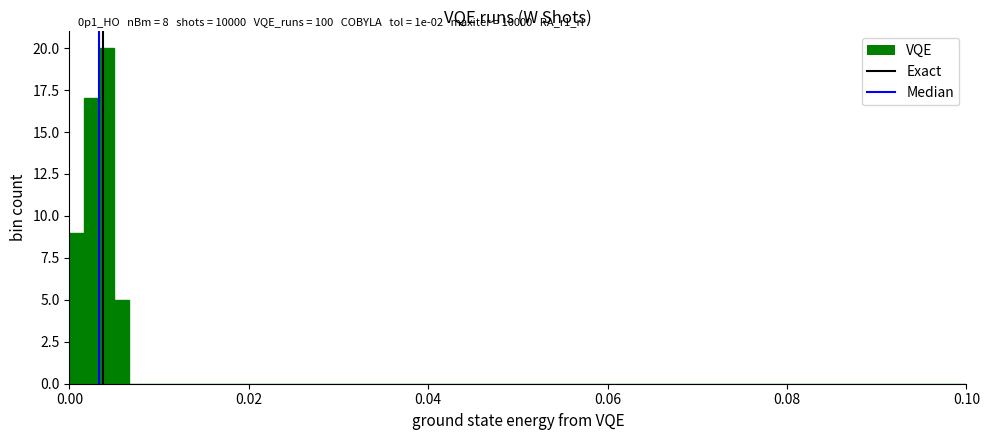

Around what value on the x-axis is the tallest bar? Give the approximate position of its centre, as read against the axis.

0.004